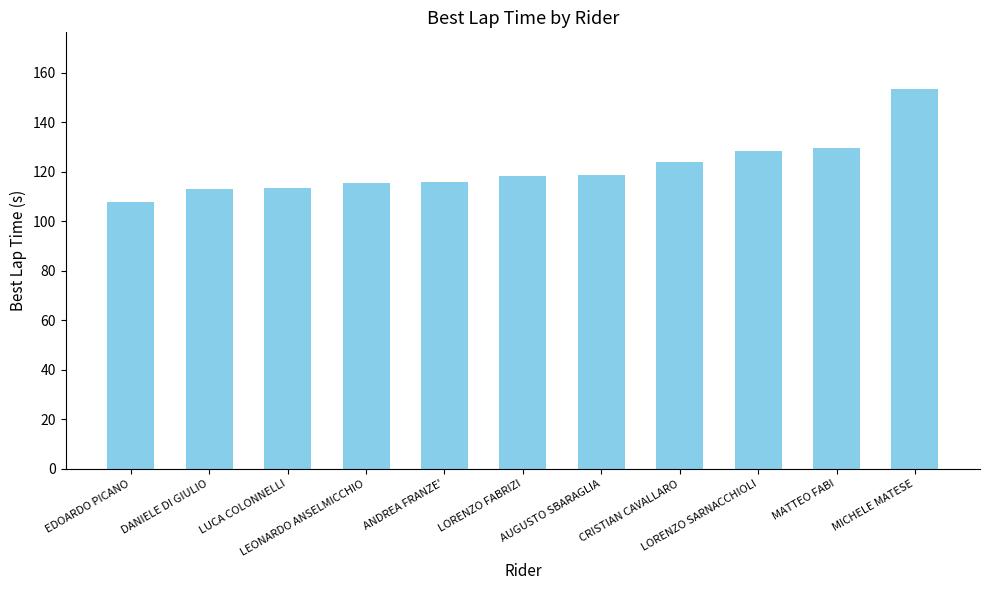

Are the bars horizontal?

No